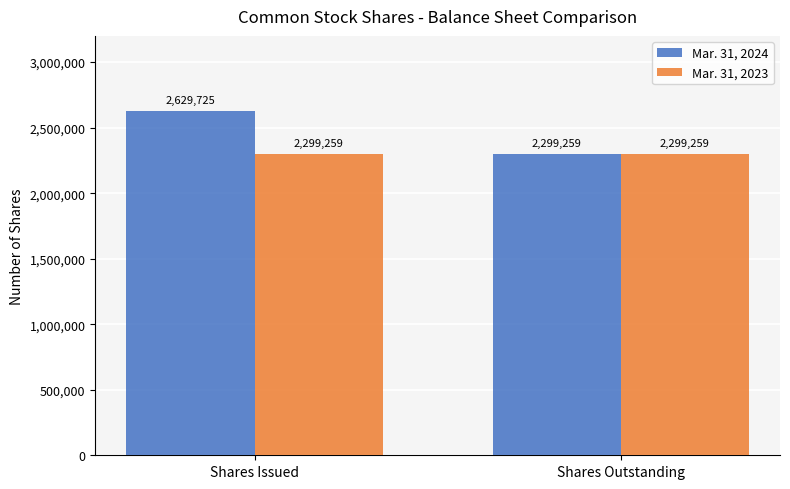

What is the label of the 1st bar from the right?

Shares Outstanding